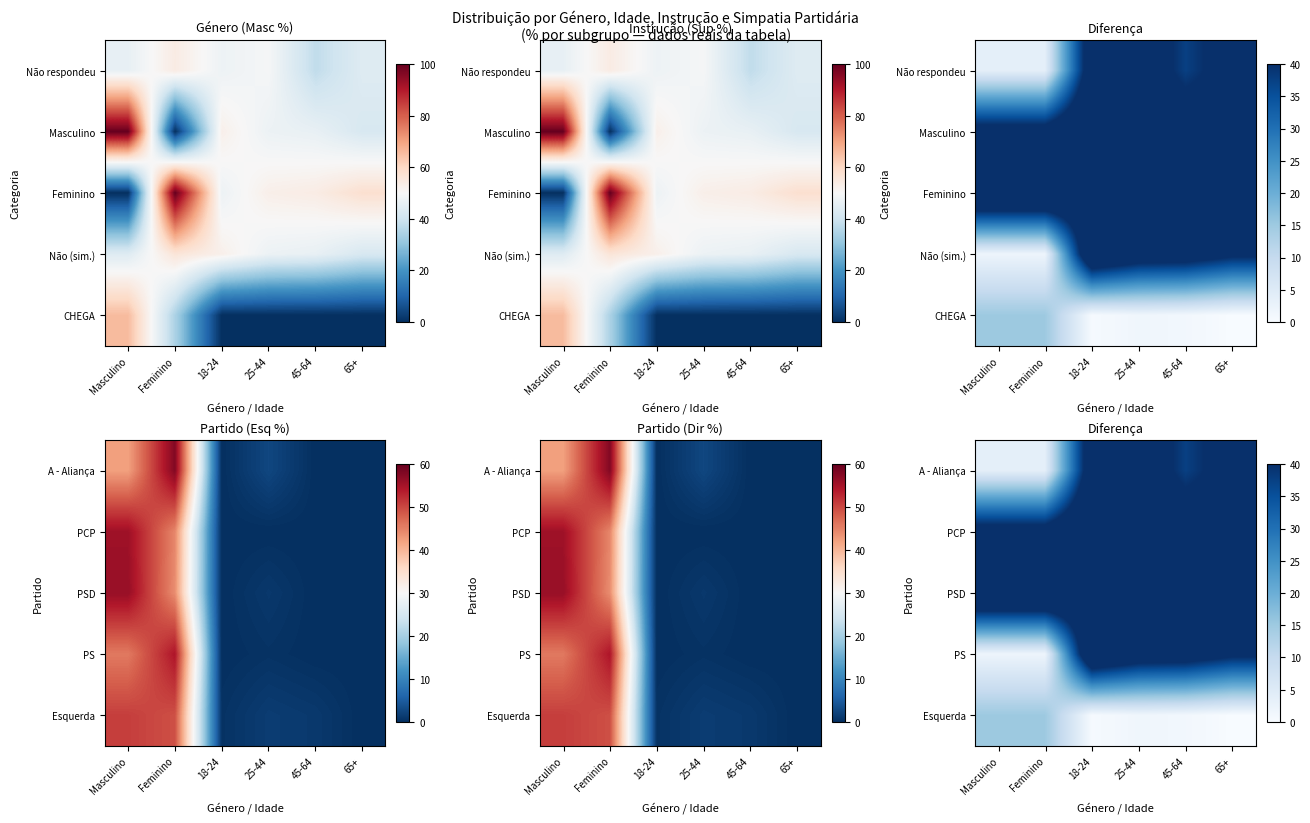

How many data points in PS are less than 46?

3